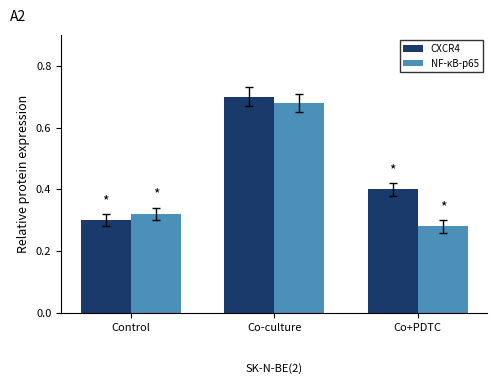

What is the approximate value of CXCR4 at Co+PDTC?

0.4